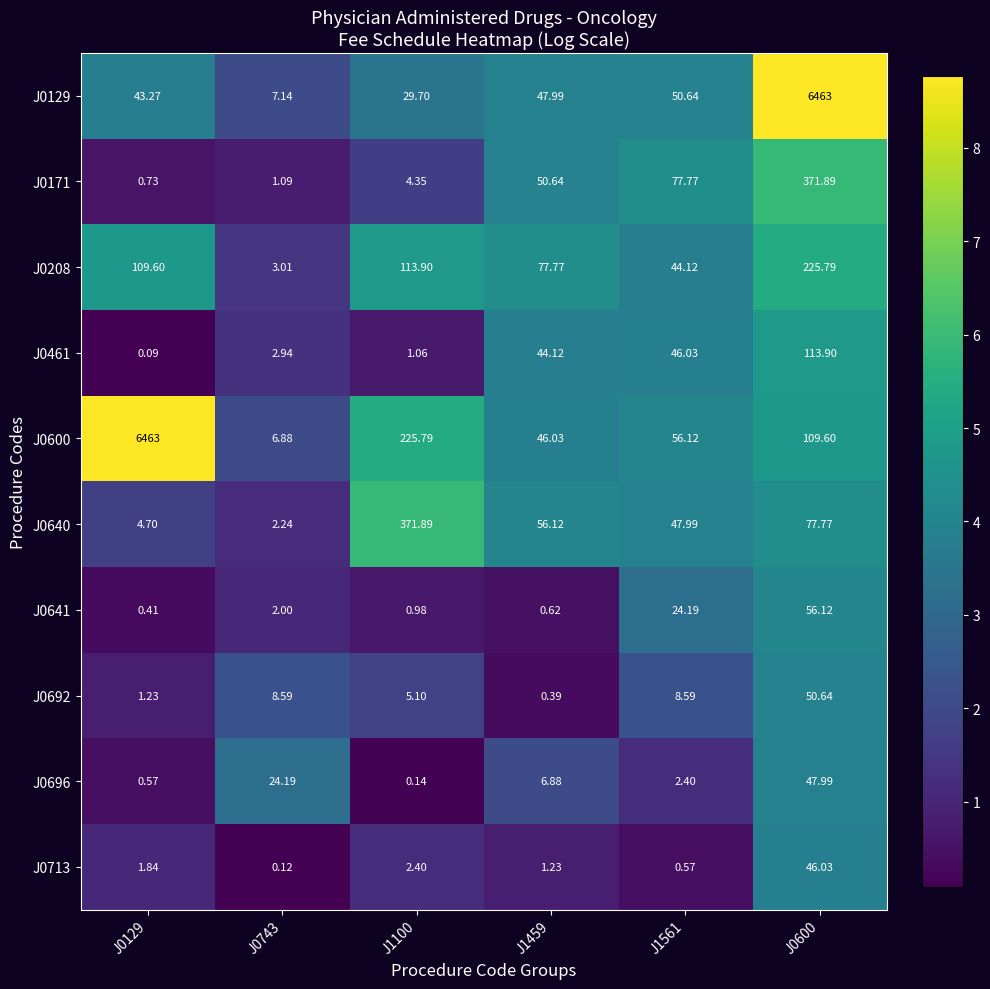

Count the number of categories in the chart.

6